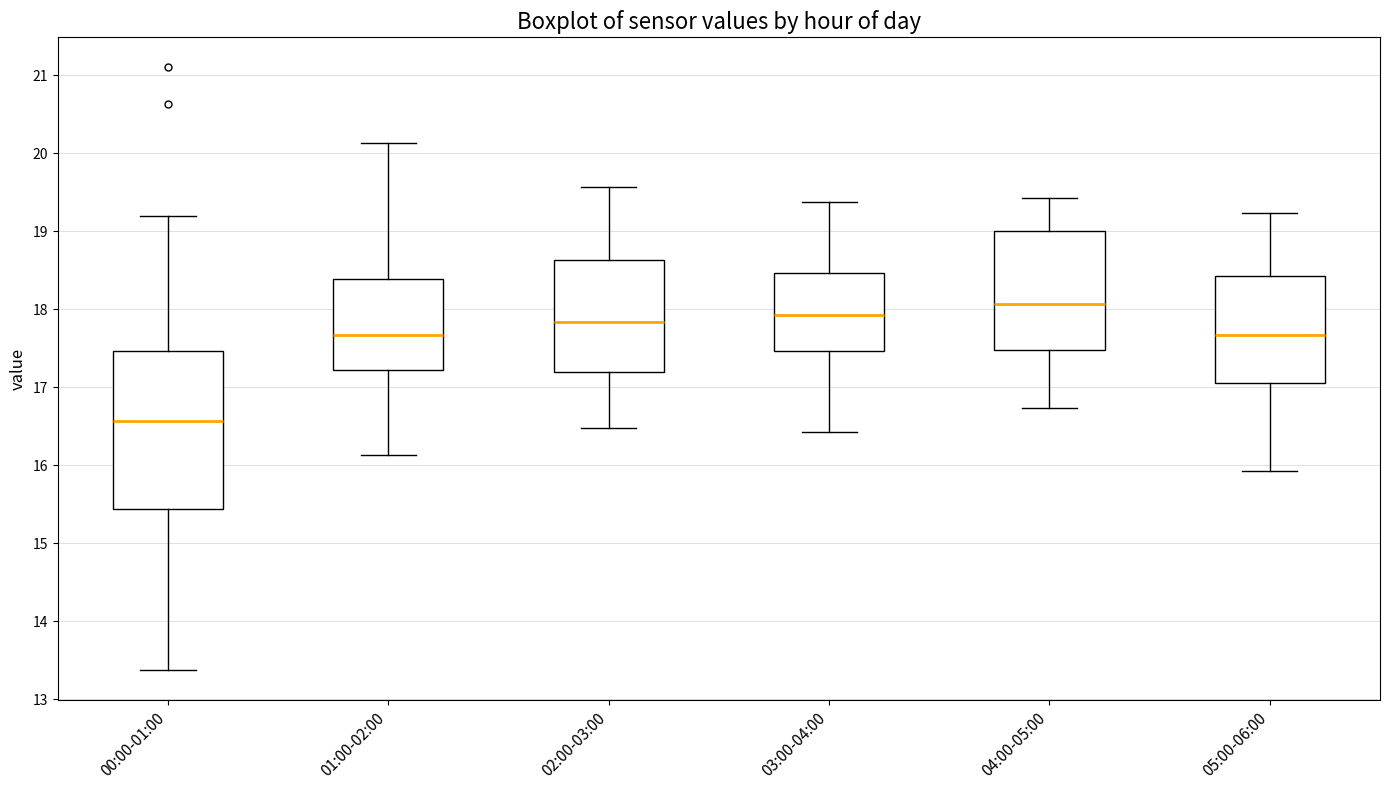

Reading left to right, read every box against the y-axis: the position of its median line, the range the box covers, and the ends of its whiskers. The values are not printed on the chart, so give them approximately, as read against the axis.

00:00-01:00: median 16.6, box 15.4 to 17.5, whiskers 13.4 to 19.2
01:00-02:00: median 17.7, box 17.2 to 18.4, whiskers 16.1 to 20.1
02:00-03:00: median 17.8, box 17.2 to 18.6, whiskers 16.5 to 19.6
03:00-04:00: median 17.9, box 17.5 to 18.5, whiskers 16.4 to 19.4
04:00-05:00: median 18.1, box 17.5 to 19.0, whiskers 16.7 to 19.4
05:00-06:00: median 17.7, box 17.1 to 18.4, whiskers 15.9 to 19.2